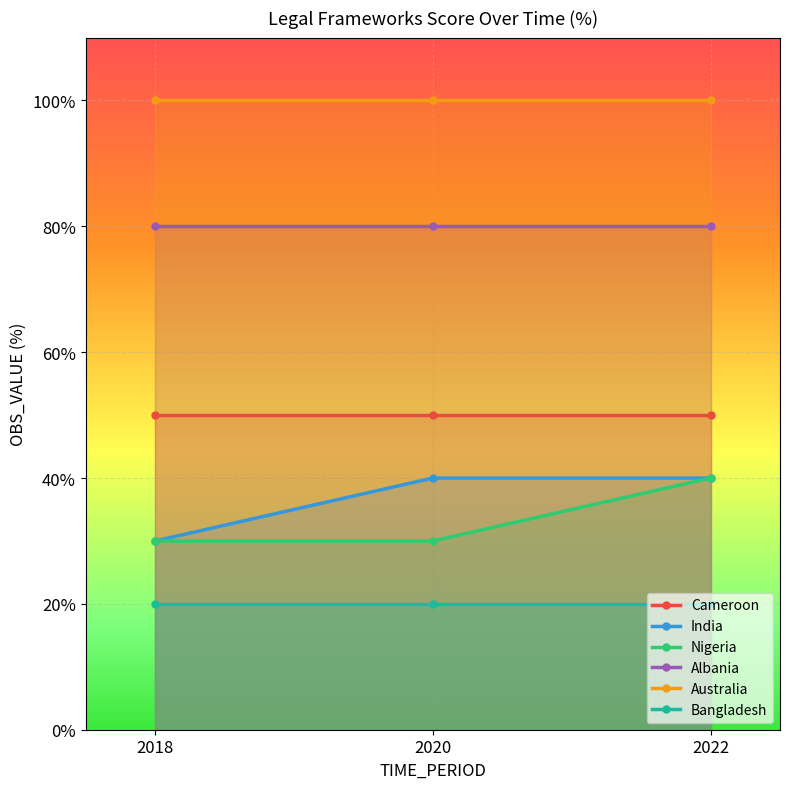

What is the difference between the maximum and second lowest values in the Nigeria series?

10